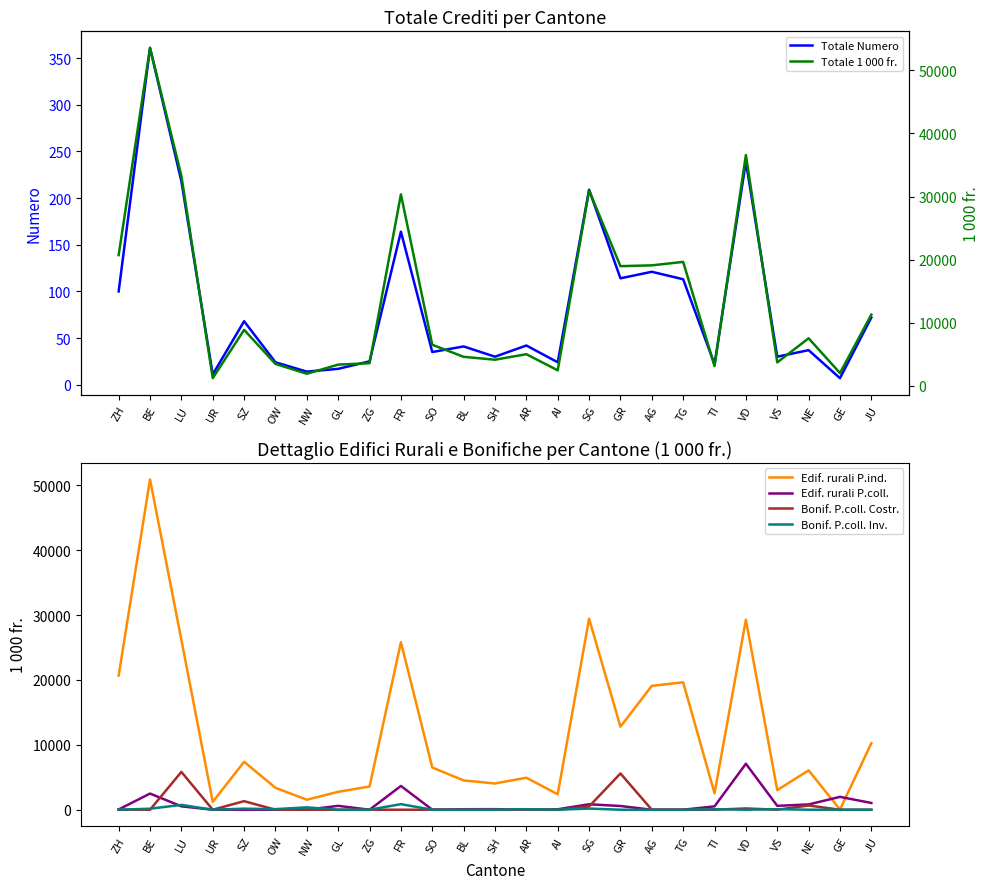

How many values in the Bonif. P.coll. Costr. series exceed 0?

6